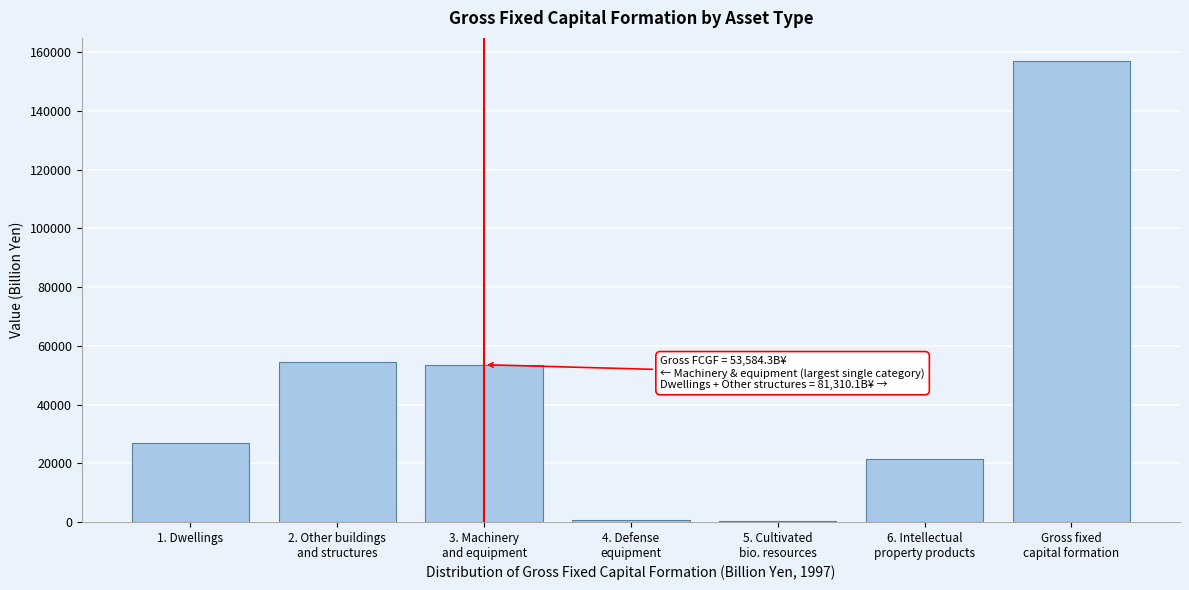

The value at 1. Dwellings is 36787.5. True or false?

False